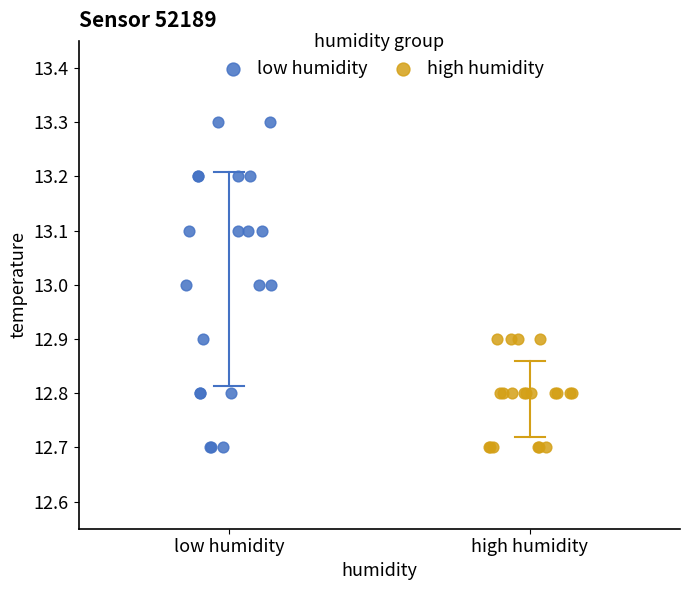

Which series contains the highest Y value?

low humidity